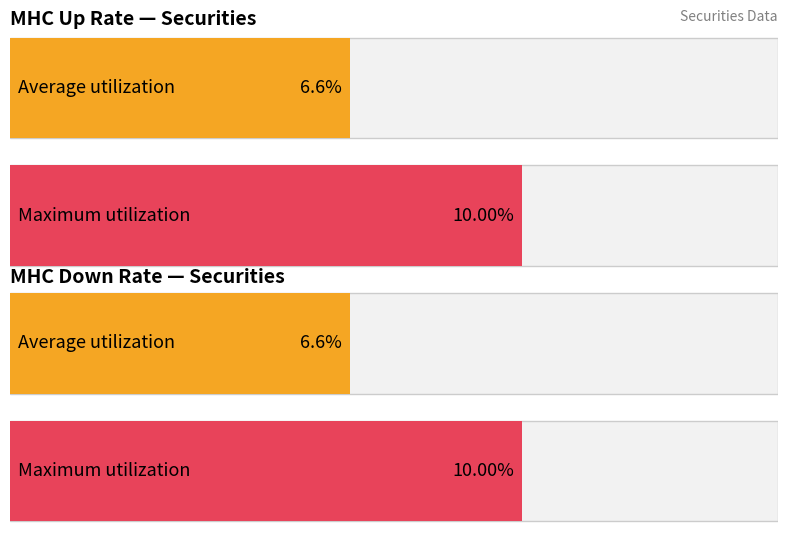

True or false: MHC_down has a value of 0.1 at Уралкалий.

False